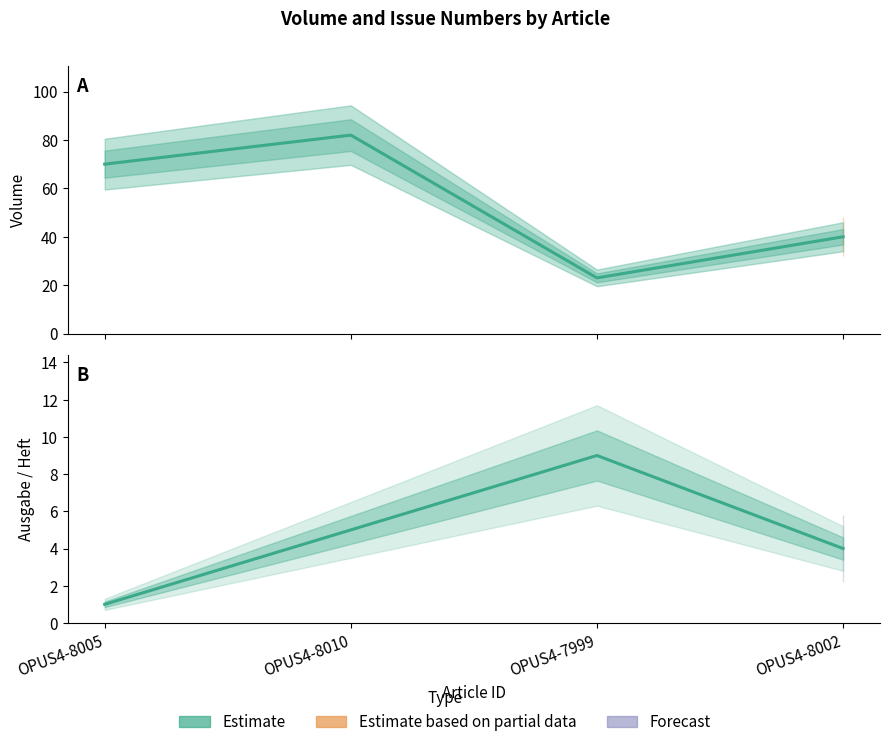

What is the lowest value of the Ausgabe / Heft (Estimate) series?

1